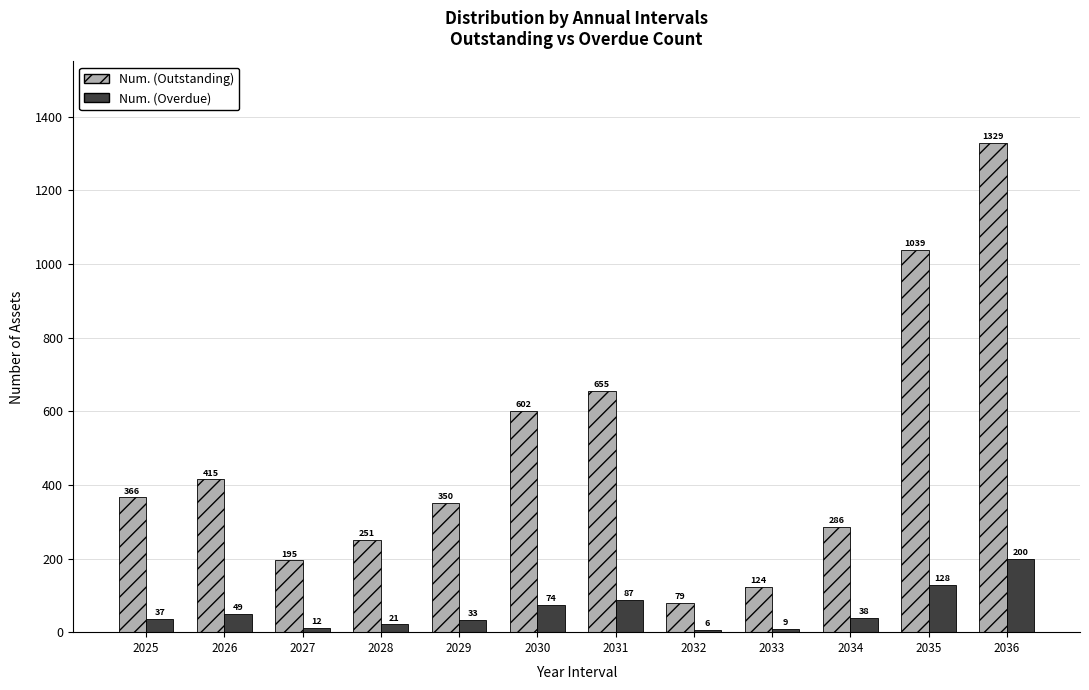

What is the value of the Num. (Outstanding) bar at the 12th from the left?

1329